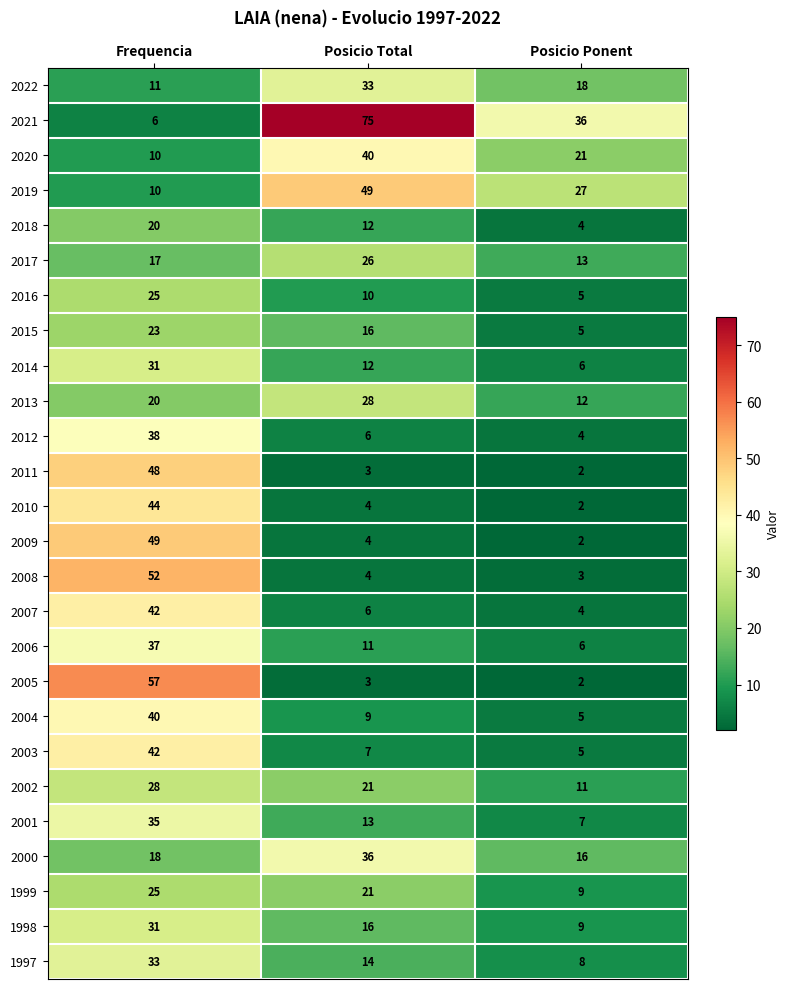

Is it true that 2010 equals 44 at Frequencia?

True